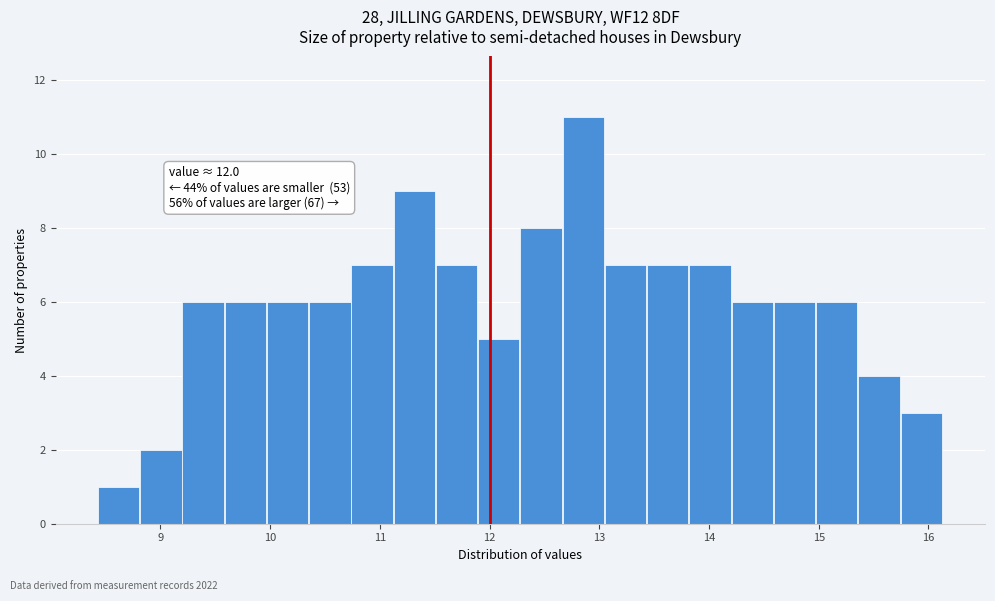

Around what value on the x-axis is the tallest bar? Give the approximate position of its centre, as read against the axis.

12.9